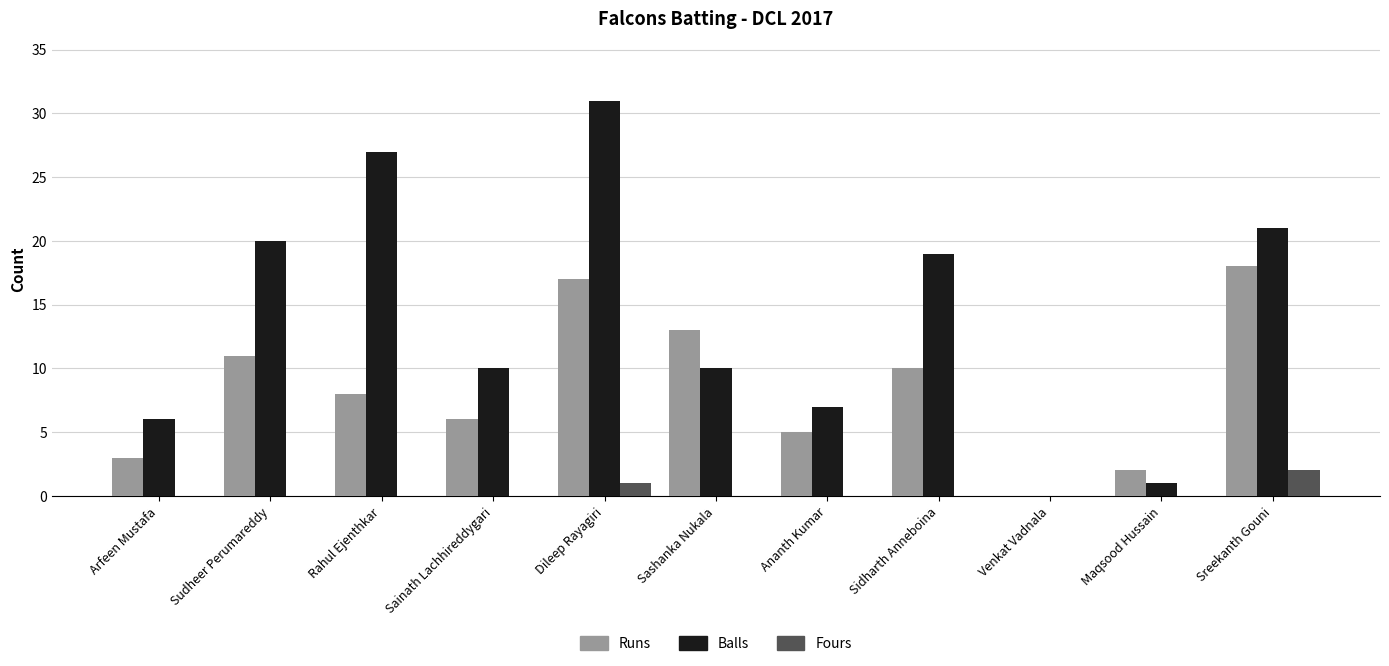

Which series has the largest total across all categories?

Balls